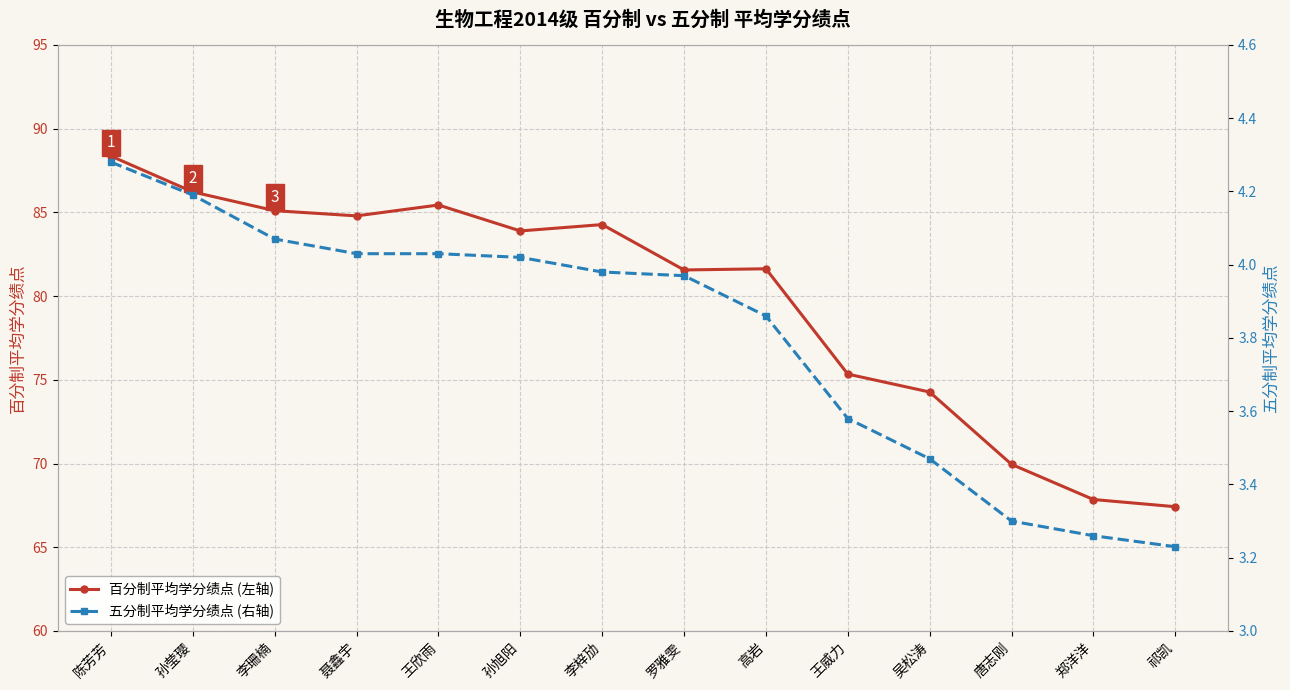

What is the label of the 1st point from the left?

陈芳芳